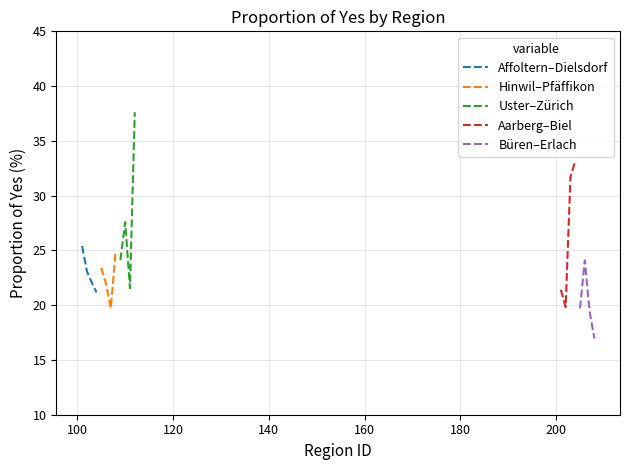

What is the lowest value of the Affoltern–Dielsdorf series?

21.2